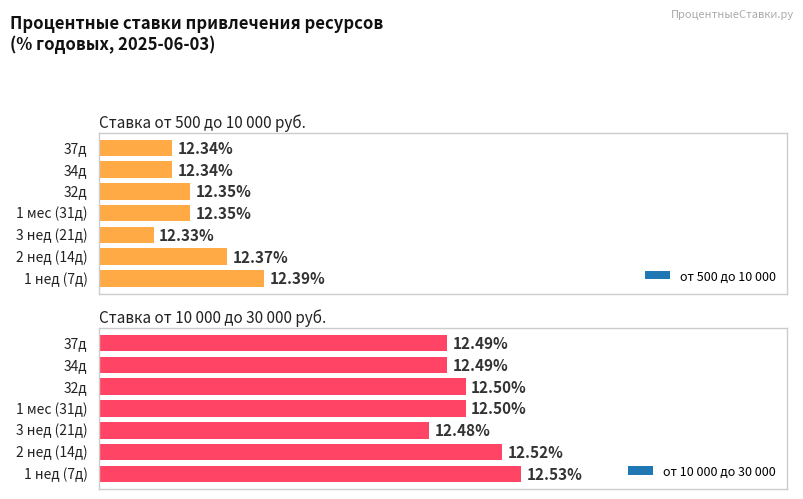

What is the average value of the от 10 000 до 30 000 series?

12.5